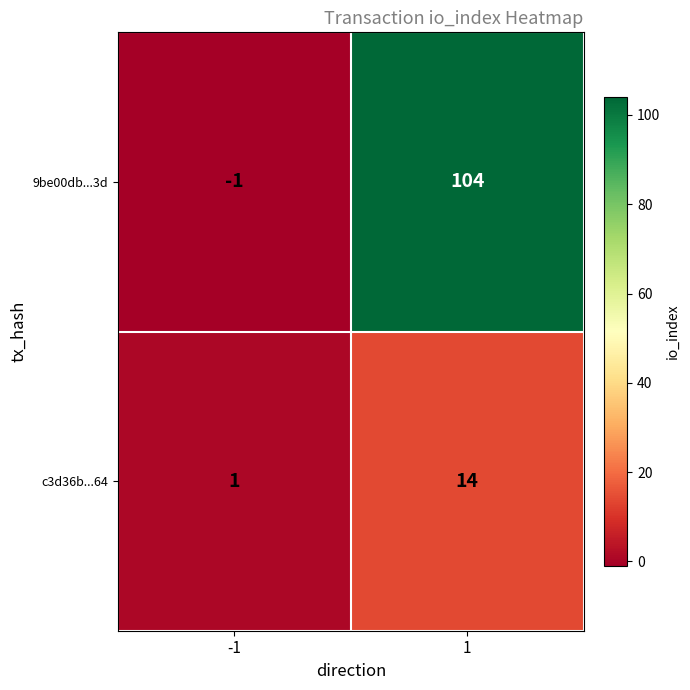

At which category is the sum across all series the highest?

1